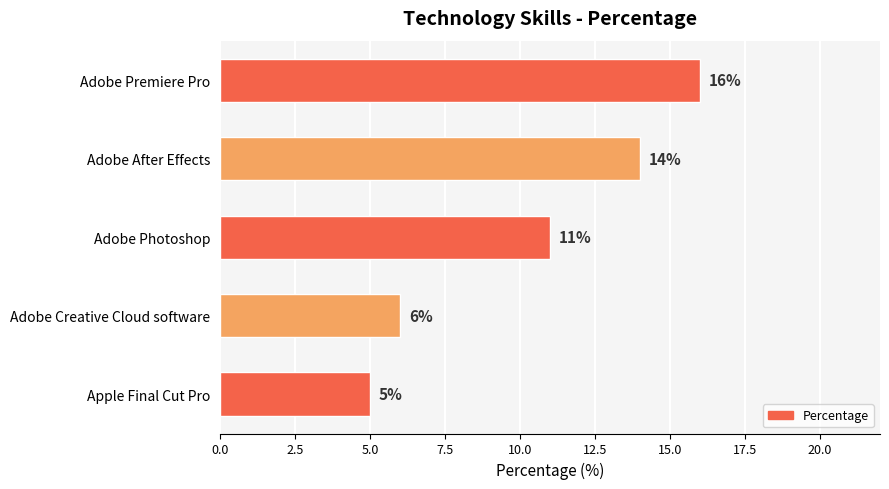

What is the minimum value shown in the chart?

5